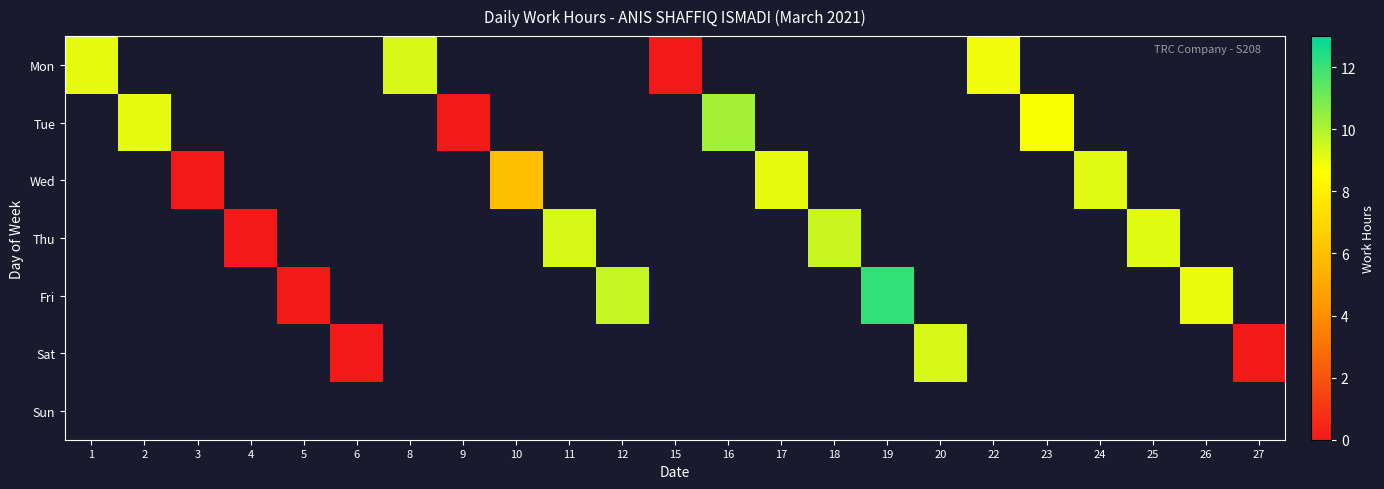

At how many categories does at least one series exceed 6?

15